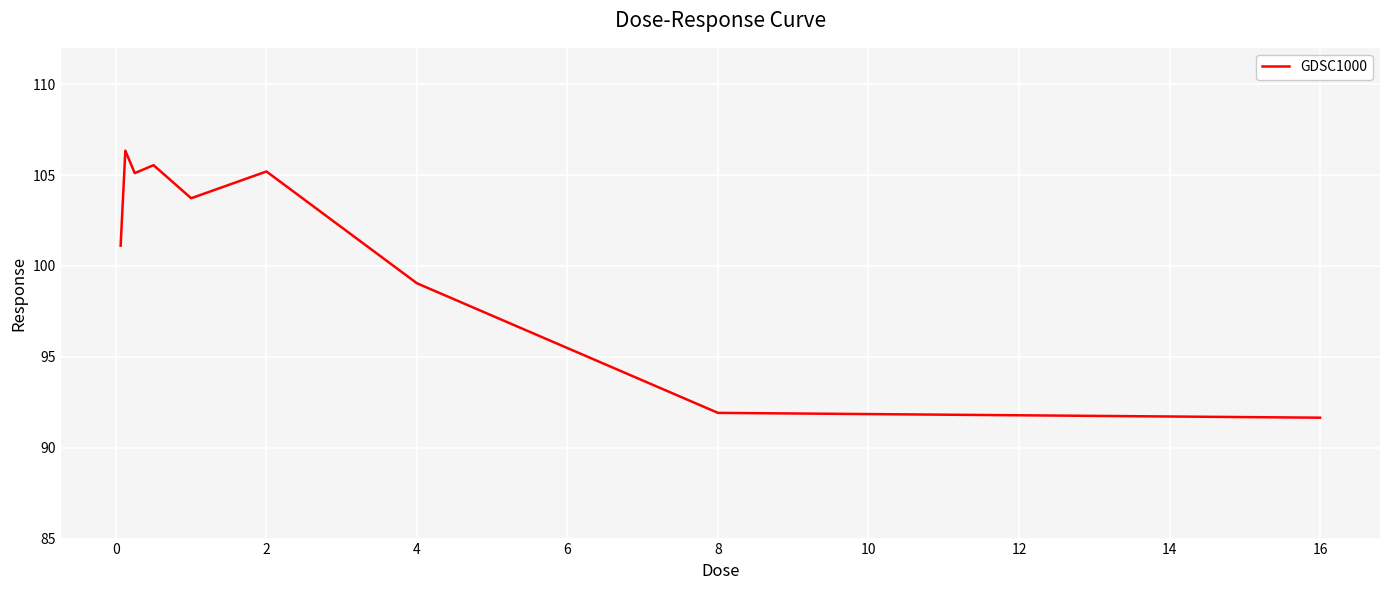

What is the difference between the maximum and minimum values?

14.7